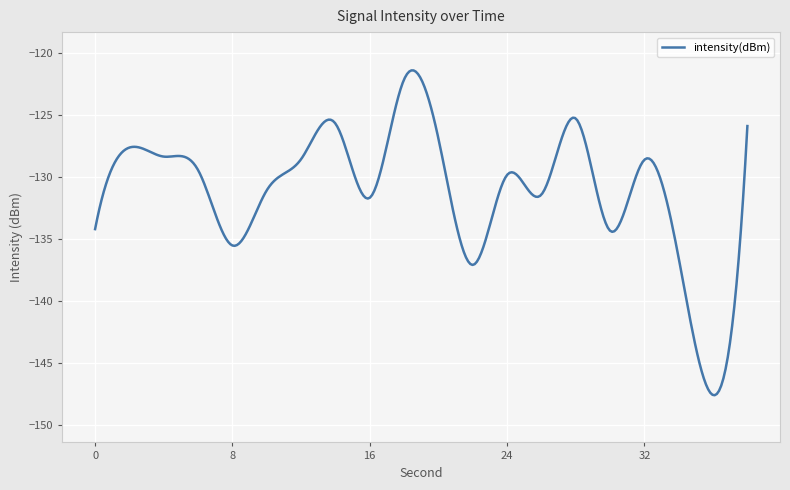

What is the minimum value shown in the chart?

-147.6